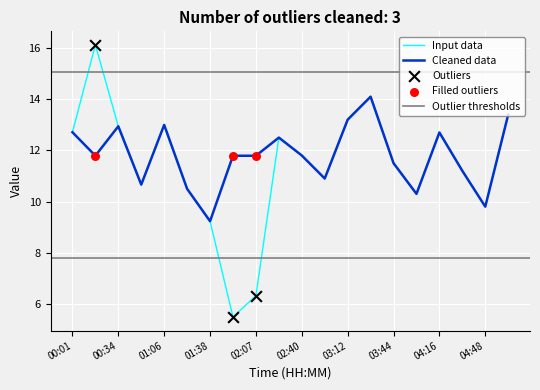

Is it true that Input data equals 6.0 at 00:34?

False